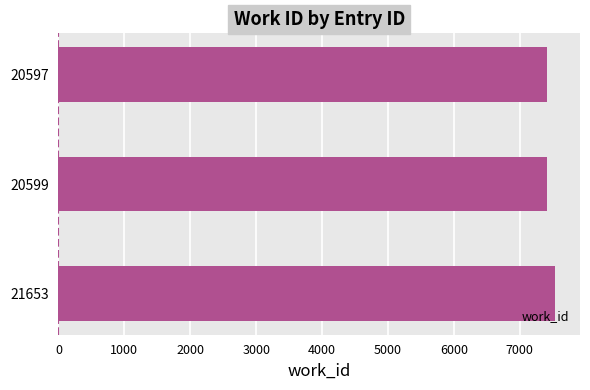

Reading top to bottom, what are all the values shown in this chart?

20597=7413	20599=7413	21653=7538